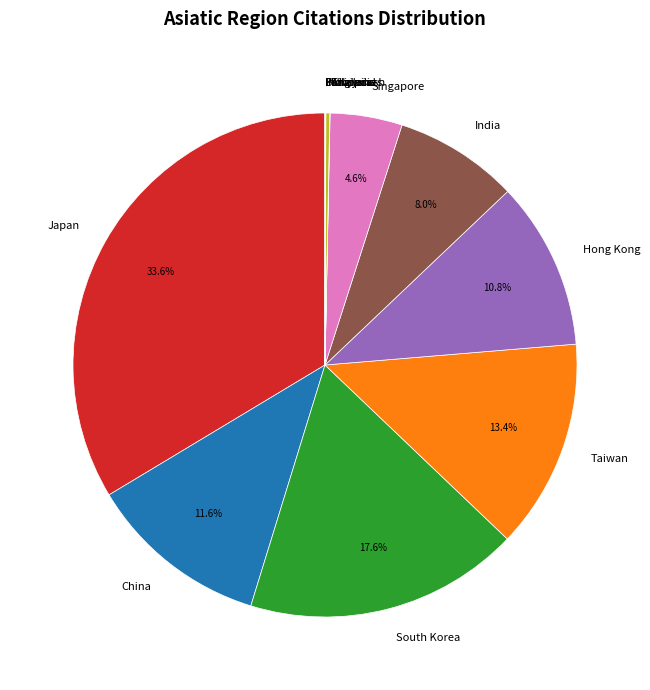

Which category has the biggest portion of the pie?

Japan